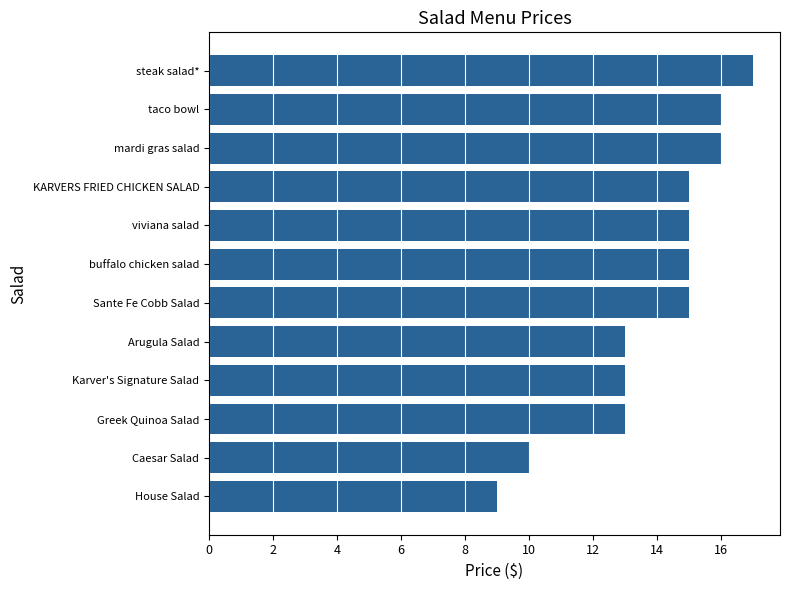

Is it true that the value at KARVERS FRIED CHICKEN SALAD is 15?

True